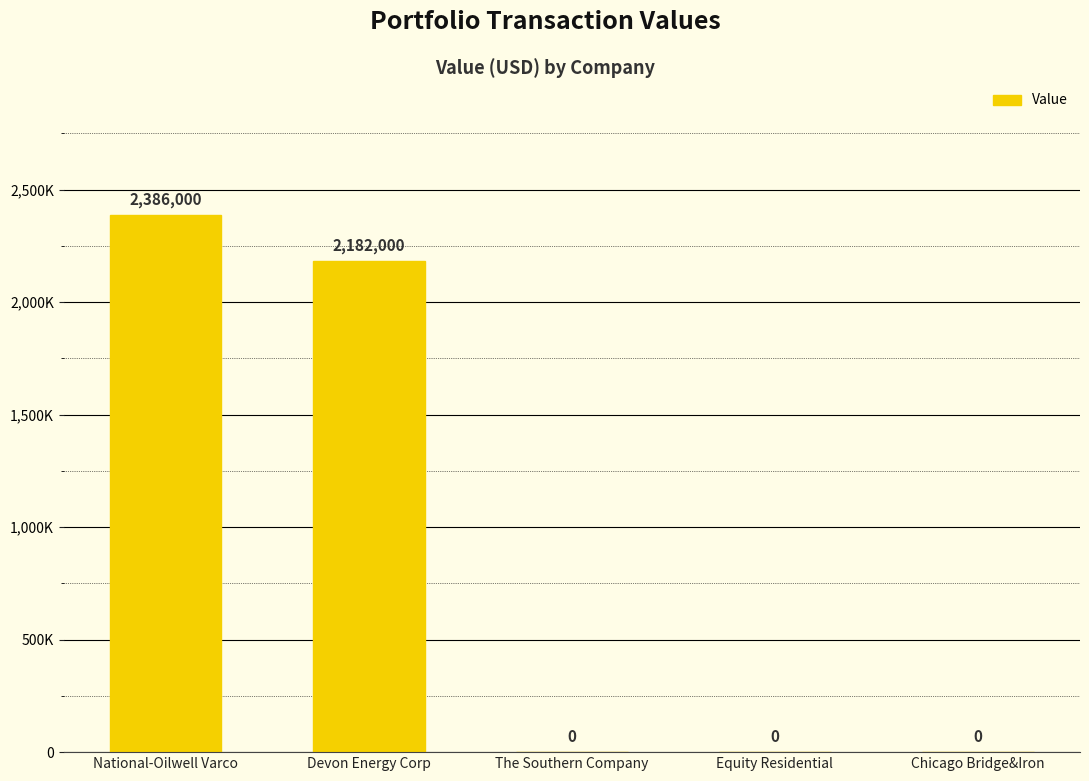

Count the number of data series in this chart.

1